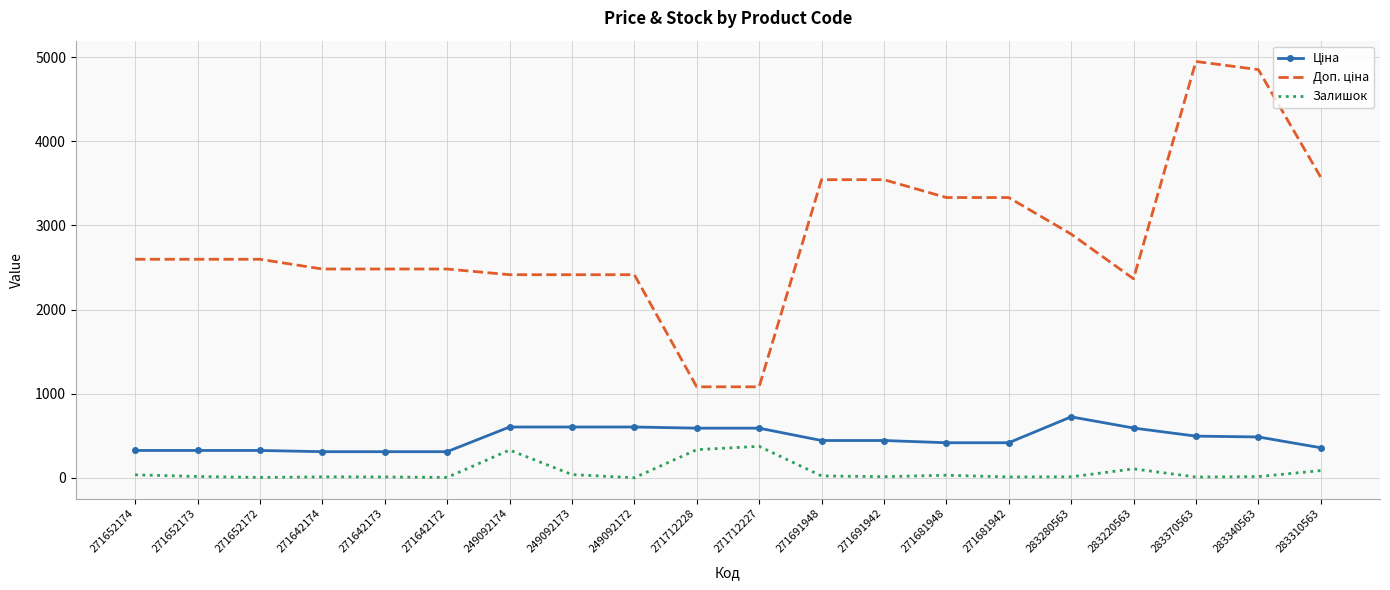

What is the difference between the highest and lowest values at 271712227?

707.7